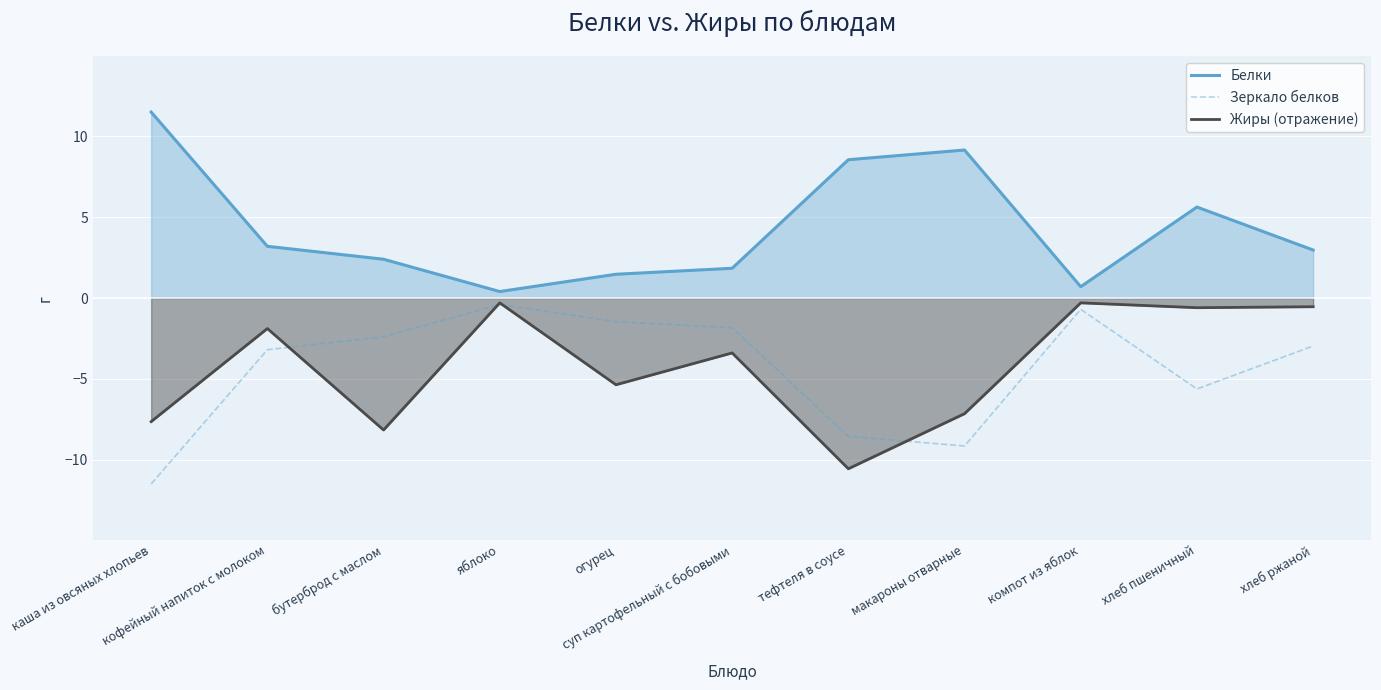

Is the value of Белки at хлеб пшеничный greater than the value of Жиры (отражение) at тефтеля в соусе?

Yes